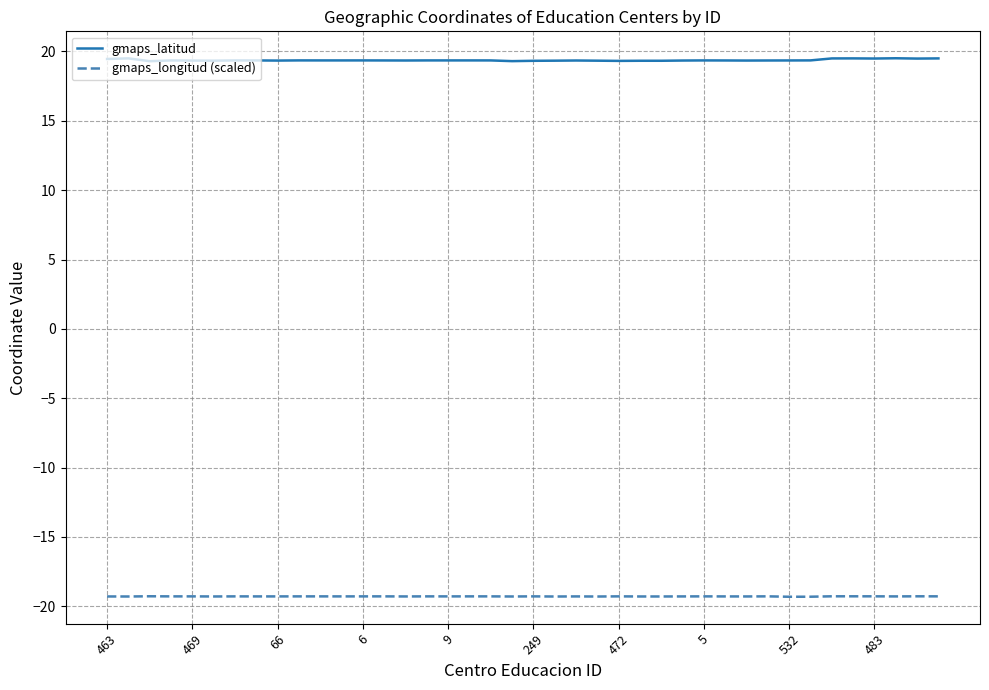

List the series in order of their peak value, lowest first.

gmaps_longitud (scaled), gmaps_latitud